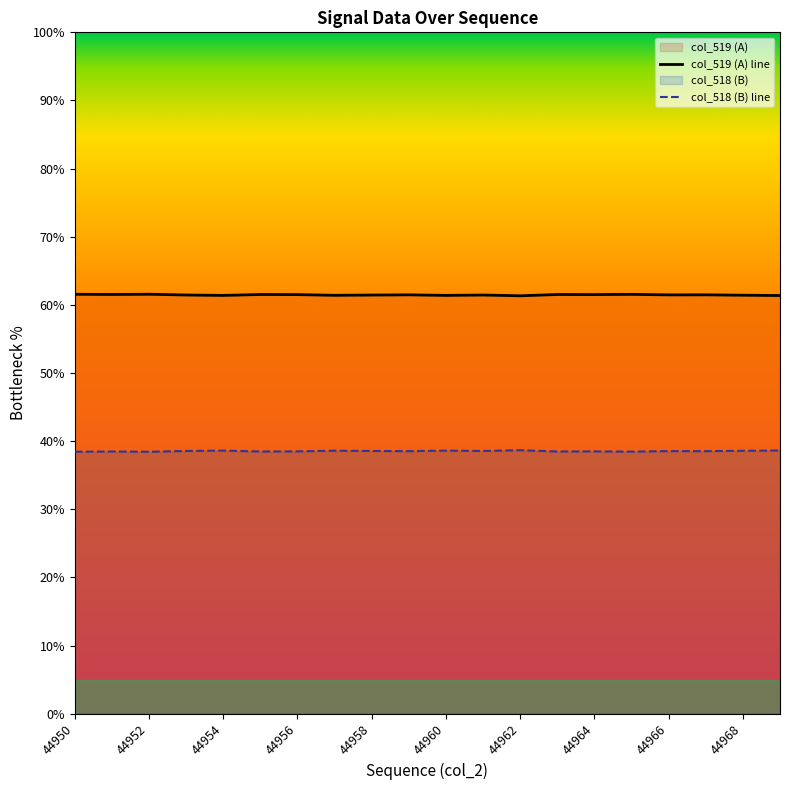

True or false: col_519 (A) line and col_518 (B) line cross at least once.

False